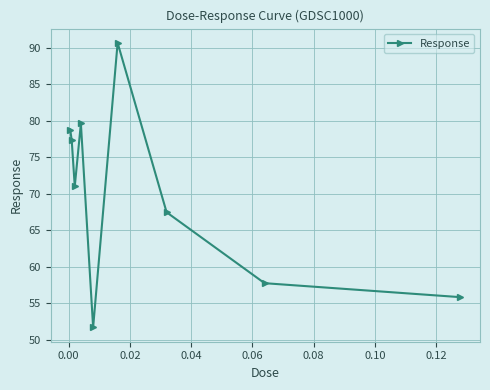

Reading right to left, transcribe all the data shown in this chart.

55.8	57.8	67.5	90.7	51.7	79.6	71.0	77.4	78.8